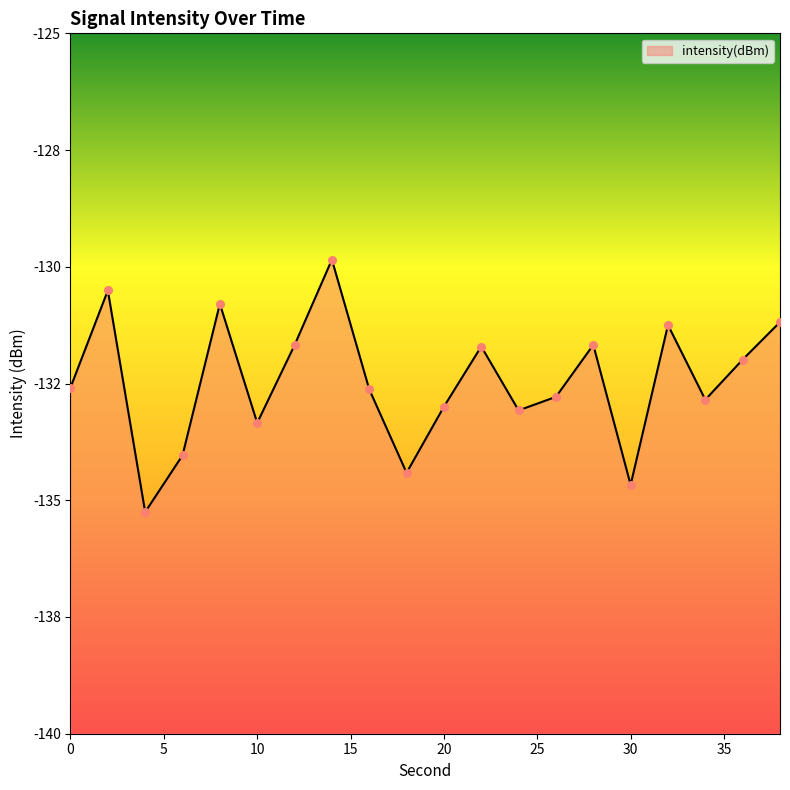

Between 8 and 4, which is larger?

8